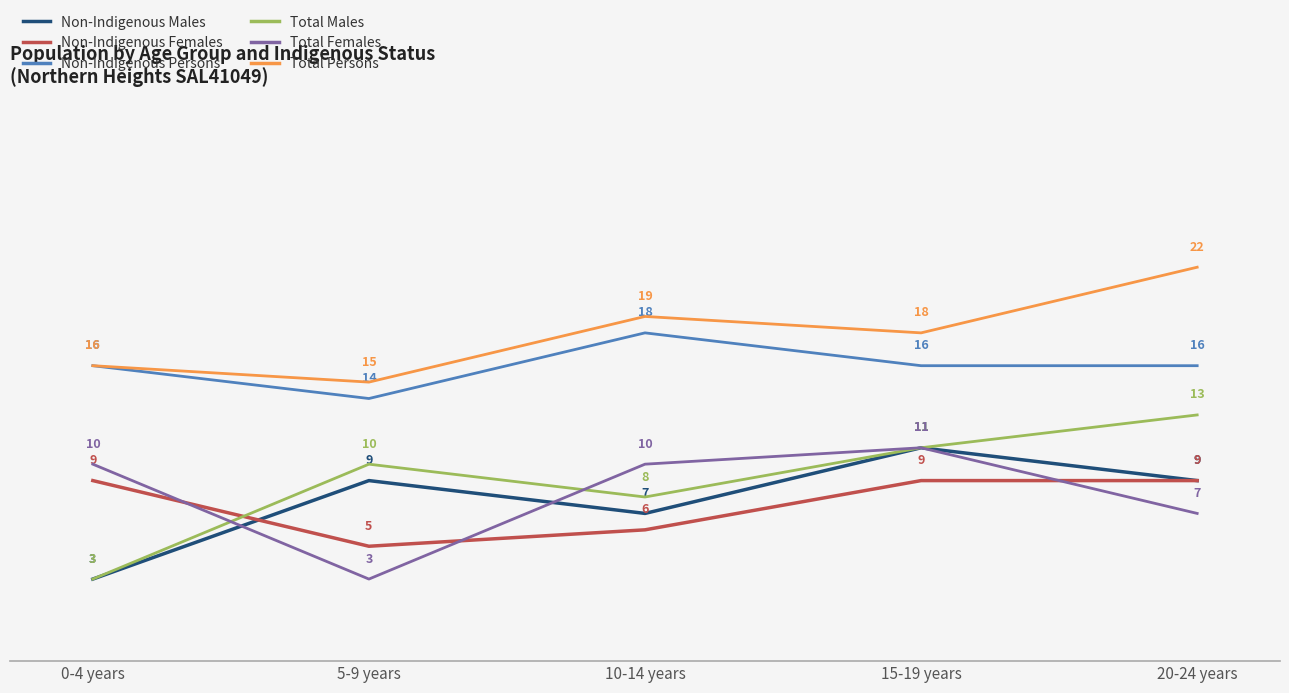

Is the value of Non-Indigenous Females at 10-14 years greater than the value of Total Females at 0-4 years?

No